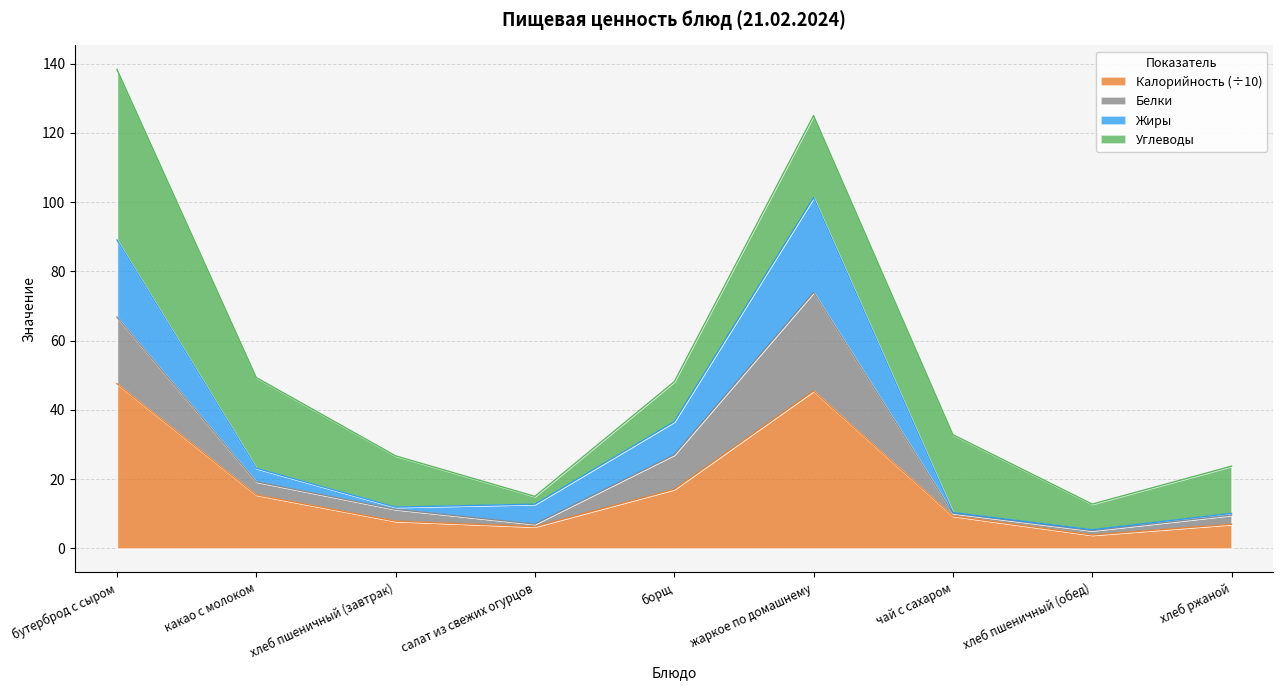

At which category is the sum across all series the highest?

бутерброд с сыром